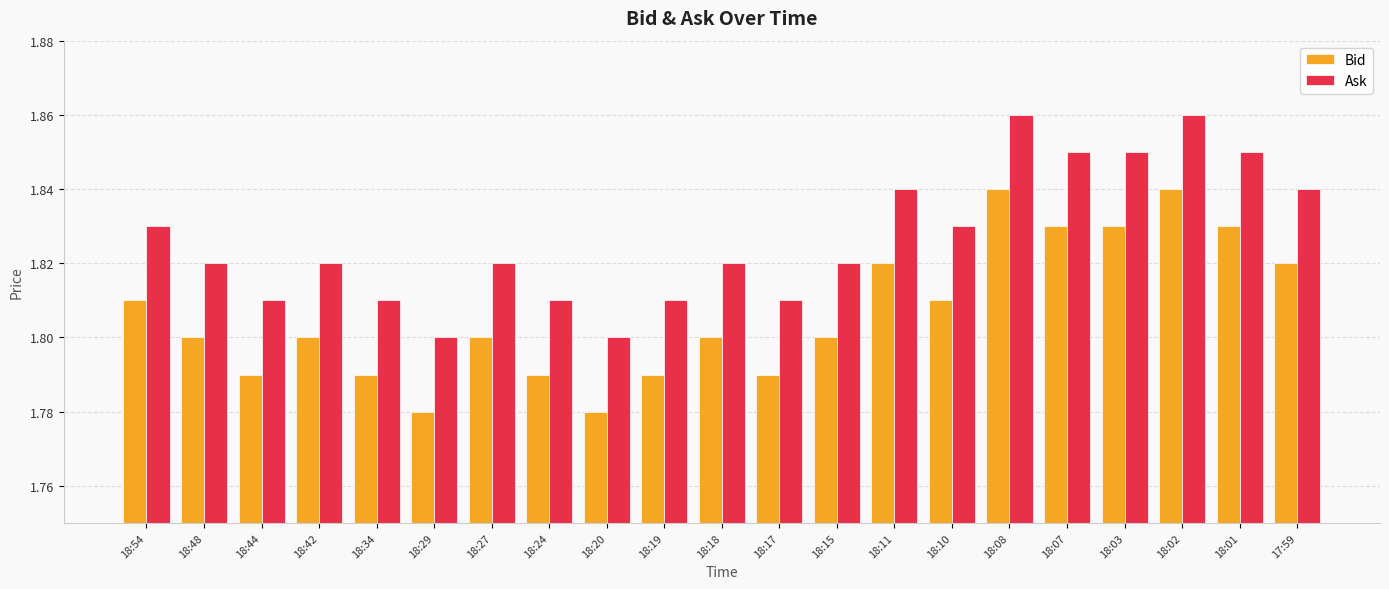

List the series in order of their overall mean, highest first.

Ask, Bid